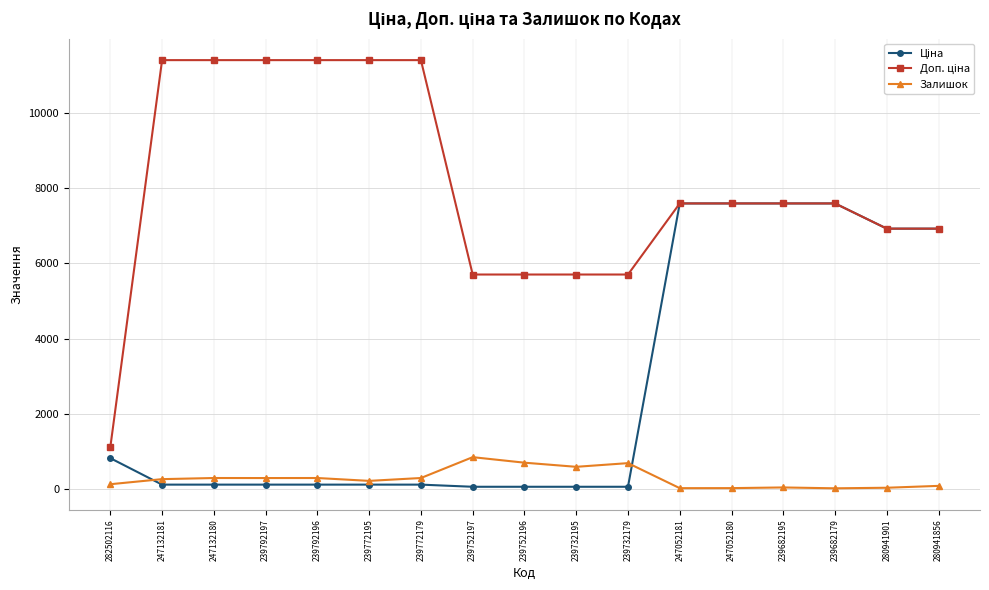

What is the greatest value displayed?

11410.0